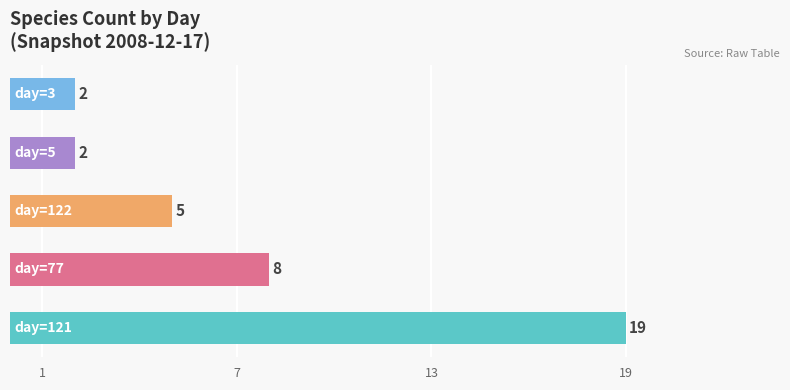

What is the difference between the second highest and minimum values?

6